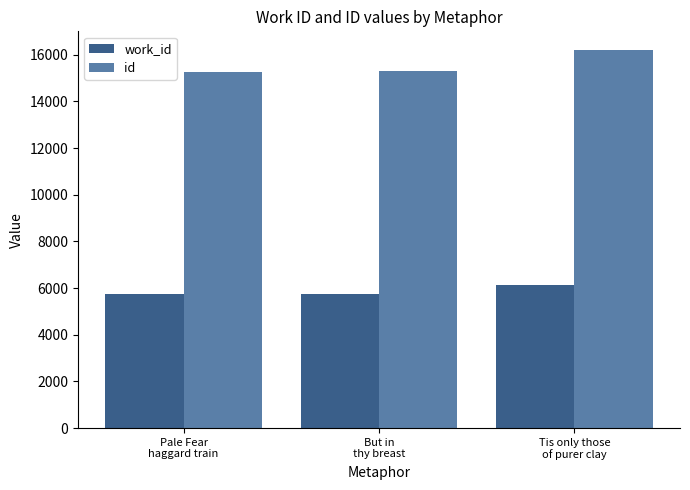

Between But in
thy breast and Tis only those
of purer clay, which series saw the biggest shift?

id